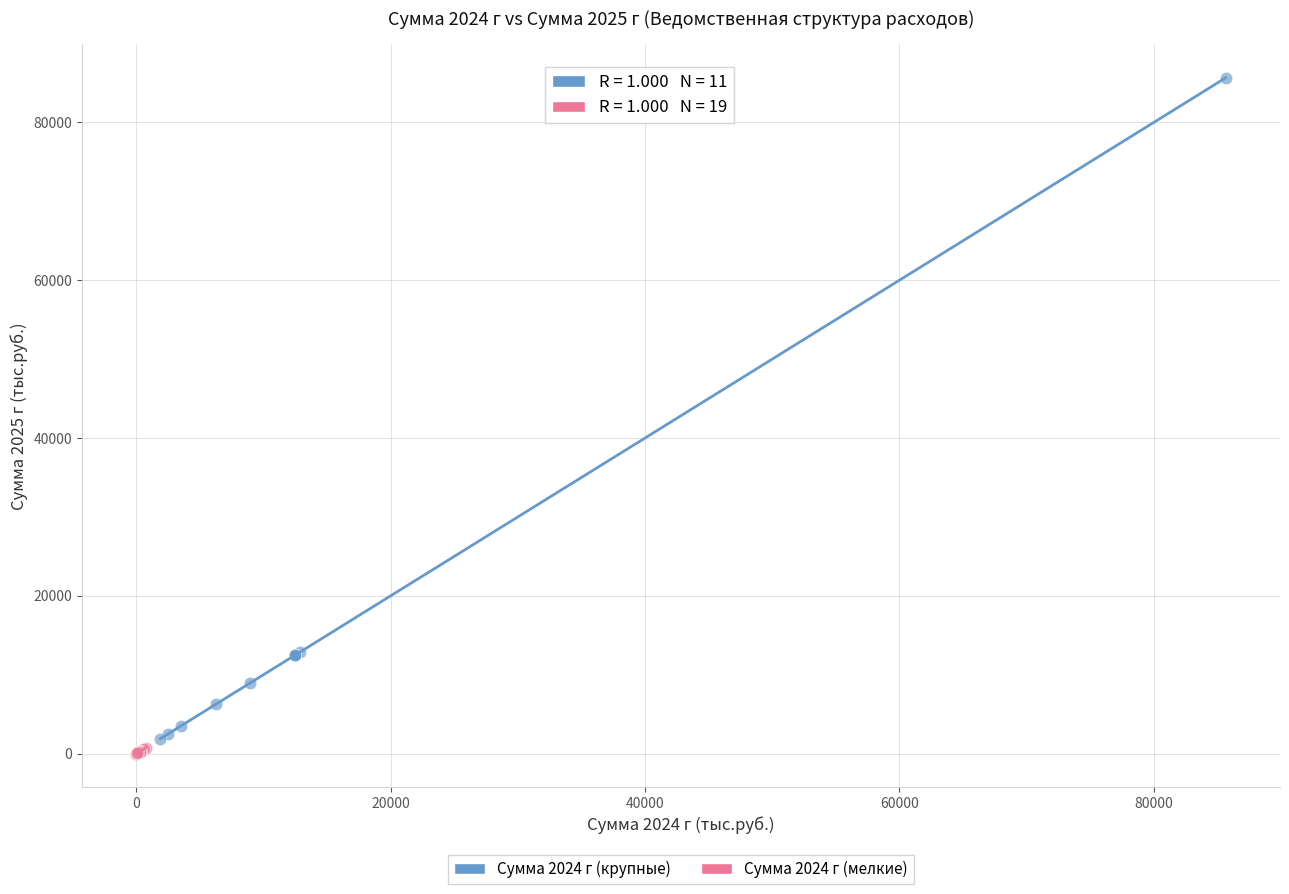

What are all the series names shown in the legend?

Сумма 2024 г (крупные), Сумма 2024 г (мелкие)